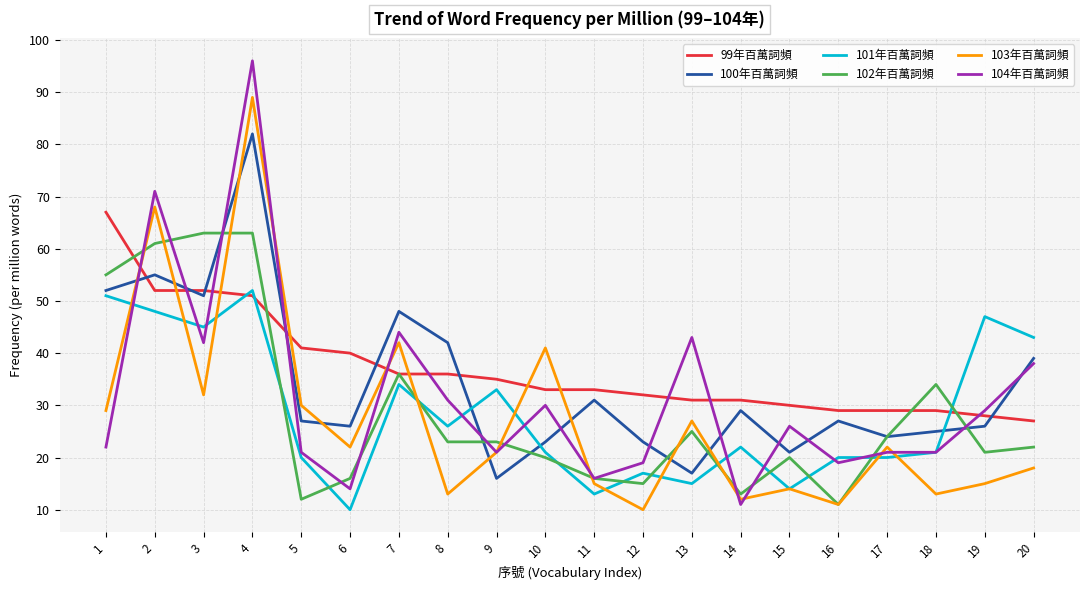

Reading left to right, what are all the values shown in this chart?

99年百萬詞頻: 1=67	2=52	3=52	4=51	5=41	6=40	7=36	8=36	9=35	10=33	11=33	12=32	13=31	14=31	15=30	16=29	17=29	18=29	19=28	20=27
100年百萬詞頻: 1=52	2=55	3=51	4=82	5=27	6=26	7=48	8=42	9=16	10=23	11=31	12=23	13=17	14=29	15=21	16=27	17=24	18=25	19=26	20=39
101年百萬詞頻: 1=51	2=48	3=45	4=52	5=20	6=10	7=34	8=26	9=33	10=21	11=13	12=17	13=15	14=22	15=14	16=20	17=20	18=21	19=47	20=43
102年百萬詞頻: 1=55	2=61	3=63	4=63	5=12	6=16	7=36	8=23	9=23	10=20	11=16	12=15	13=25	14=13	15=20	16=11	17=24	18=34	19=21	20=22
103年百萬詞頻: 1=29	2=68	3=32	4=89	5=30	6=22	7=42	8=13	9=21	10=41	11=15	12=10	13=27	14=12	15=14	16=11	17=22	18=13	19=15	20=18
104年百萬詞頻: 1=22	2=71	3=42	4=96	5=21	6=14	7=44	8=31	9=21	10=30	11=16	12=19	13=43	14=11	15=26	16=19	17=21	18=21	19=29	20=38